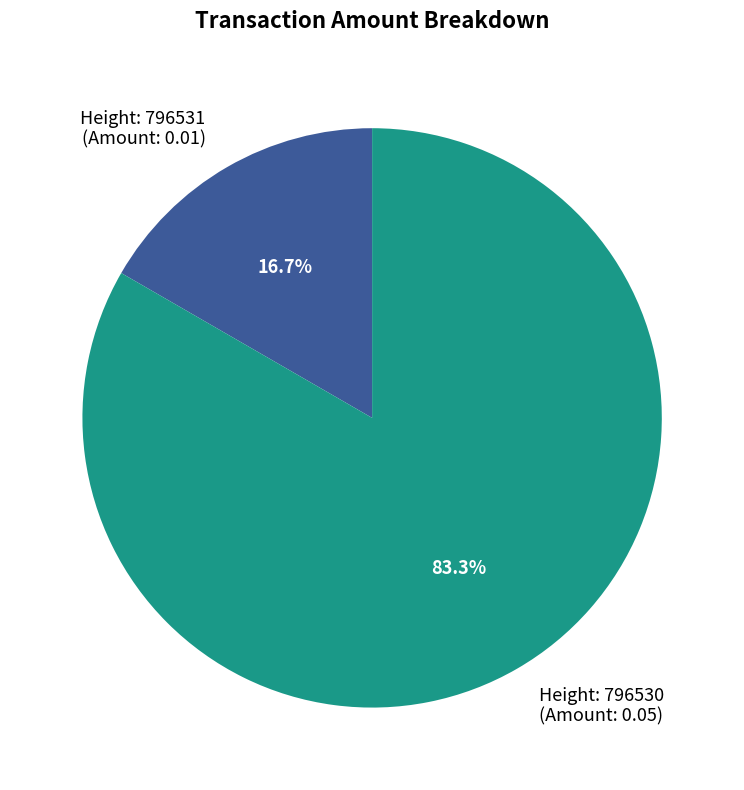

Between Height: 796531 (Amount: 0.01) and Height: 796530 (Amount: 0.05), which is larger?

Height: 796530 (Amount: 0.05)